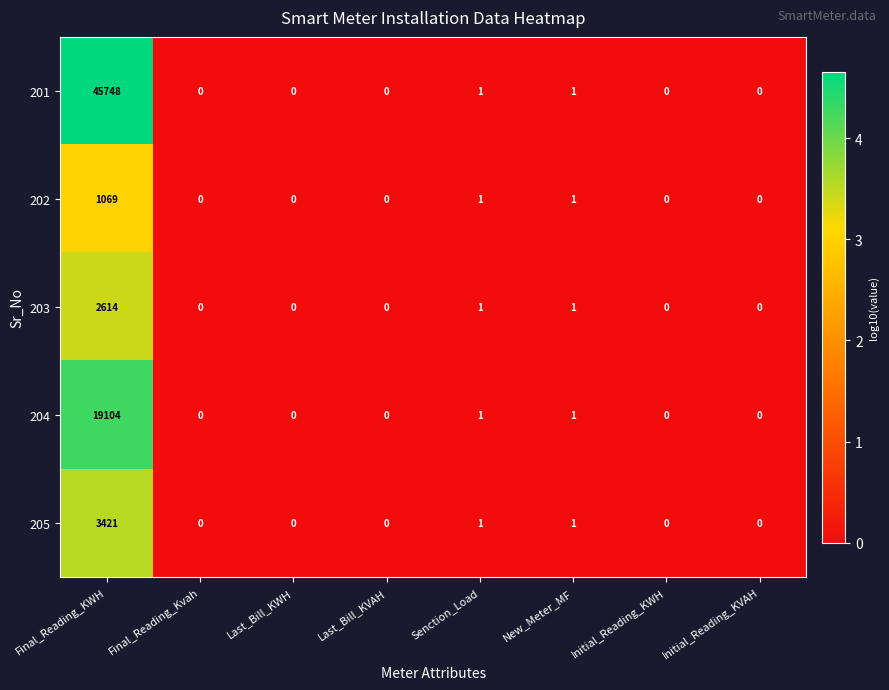

At which label does 204 reach its peak?

Final_Reading_KWH